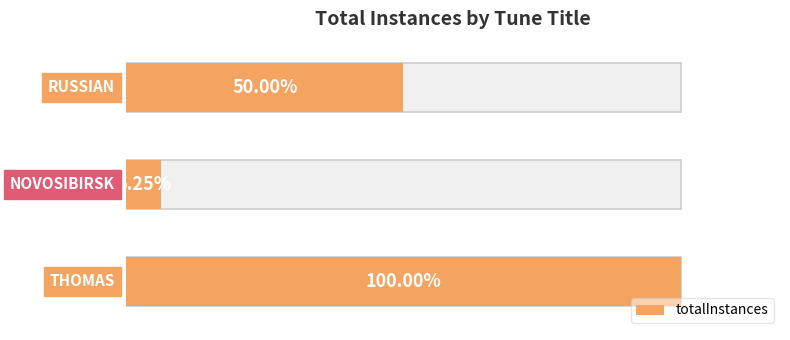

How many bars are there in total?

3